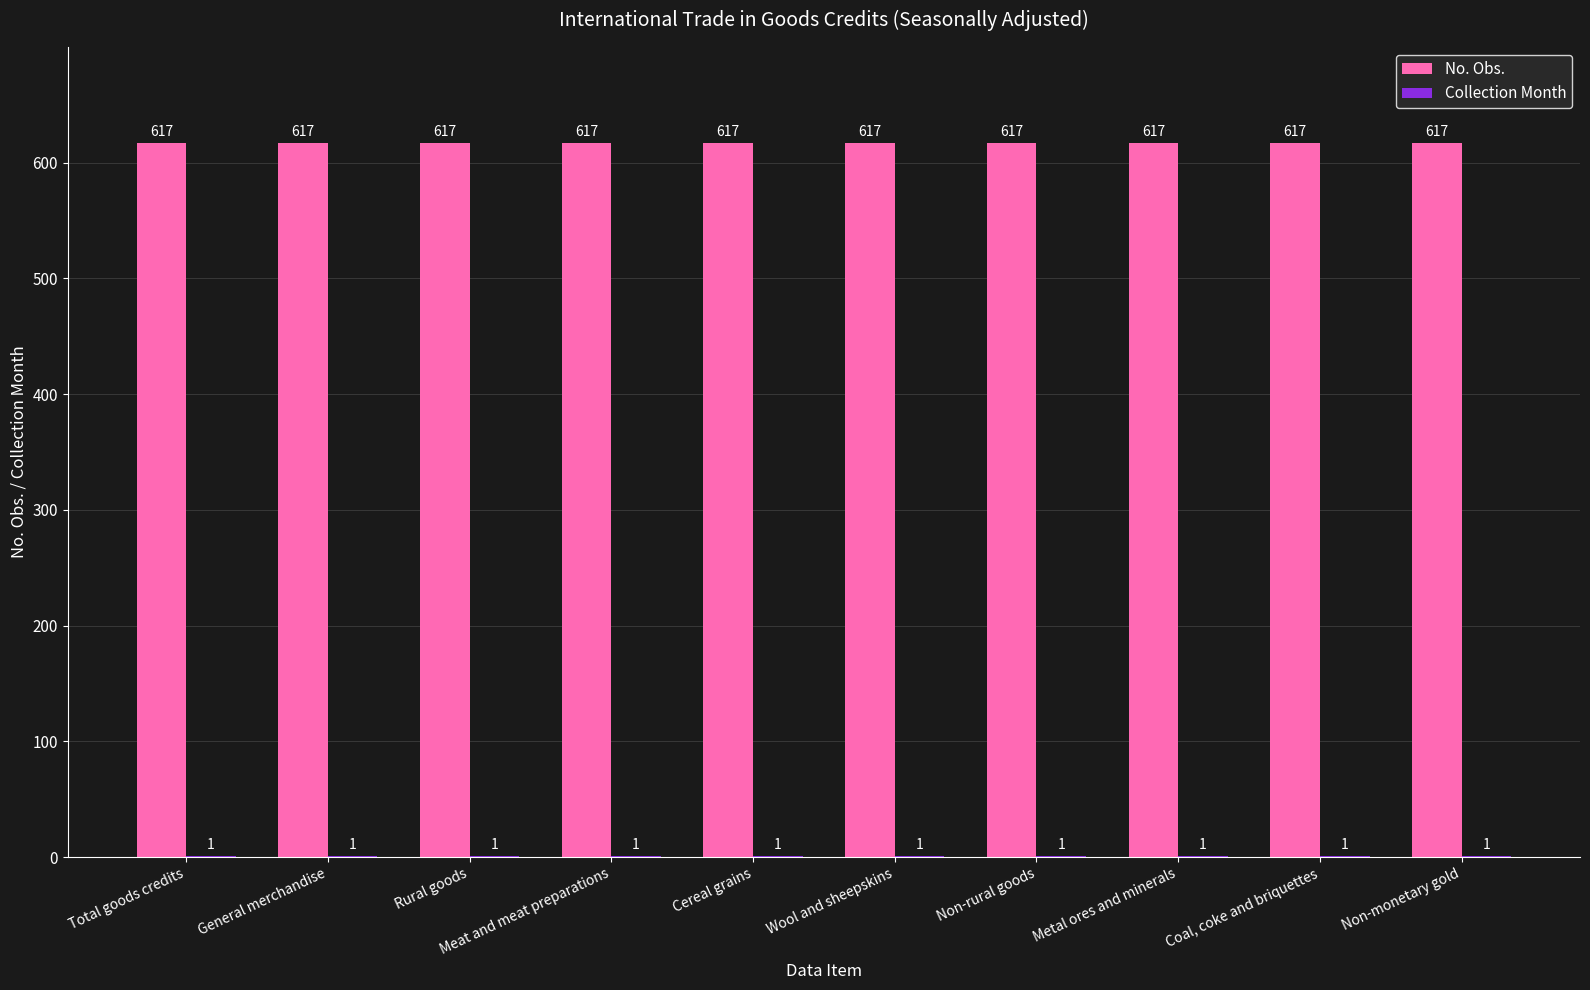

Which series has the largest total across all categories?

No. Obs.